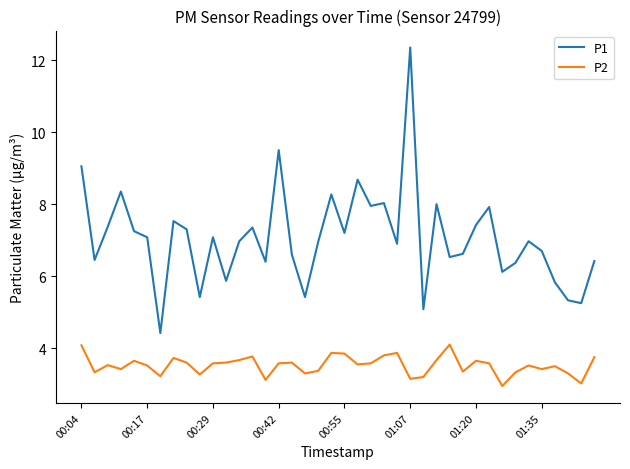

Which series has the widest spread of values?

P1